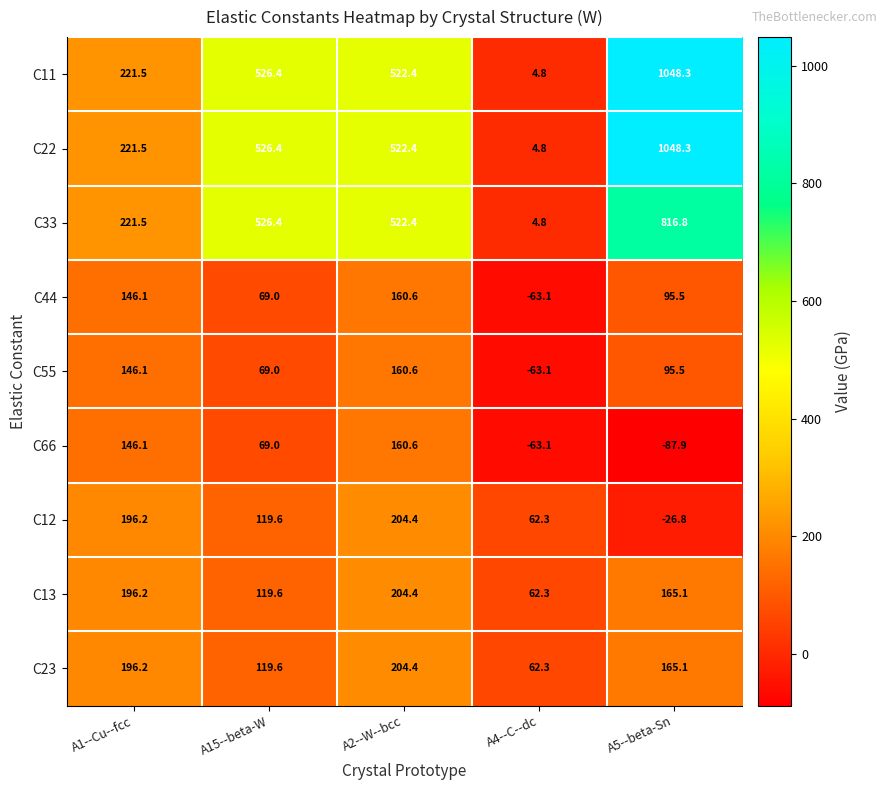

What is the average value of the C13 series?

149.5